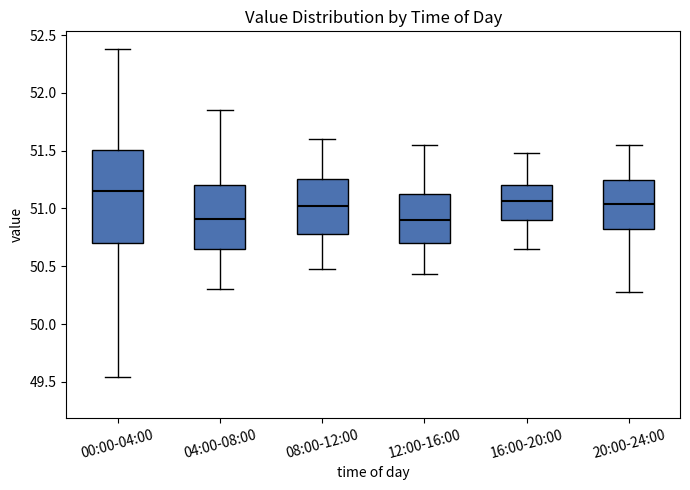

Comparing the boxes themselves (not the whiskers), which one is the tallest?

00:00-04:00